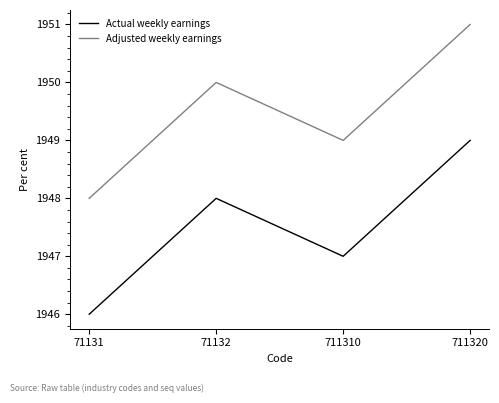

Rank the categories by Adjusted weekly earnings value from highest to lowest.

711320, 71132, 711310, 71131